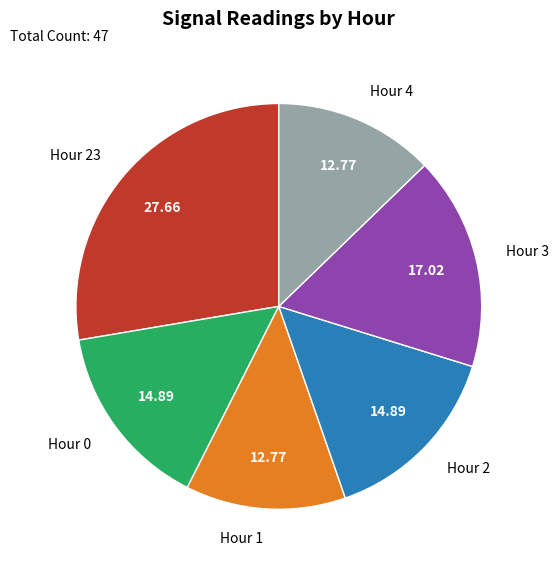

Is the sum of Hour 2 and Hour 4 greater than half?

No